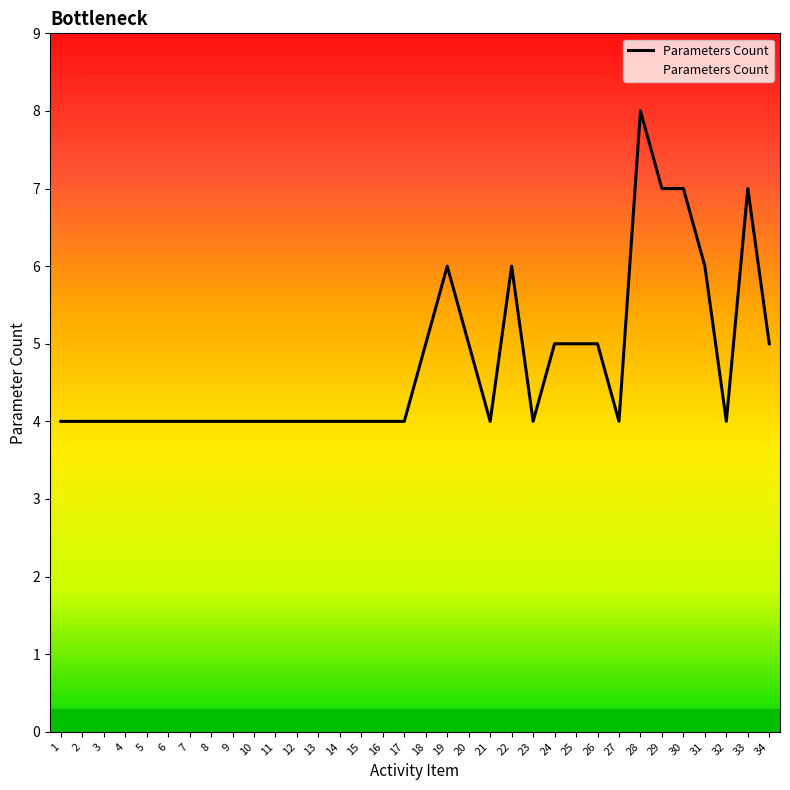

What is the greatest value displayed?

8